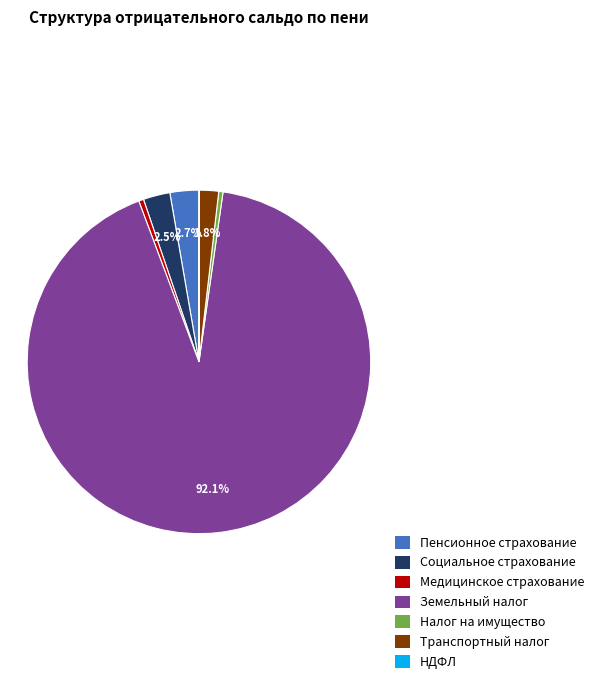

Does any single category account for the majority?

Yes